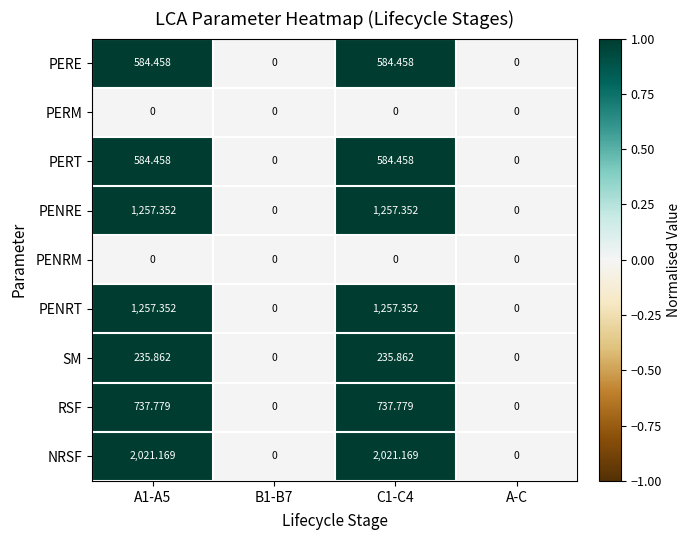

Which series has the largest total across all categories?

NRSF